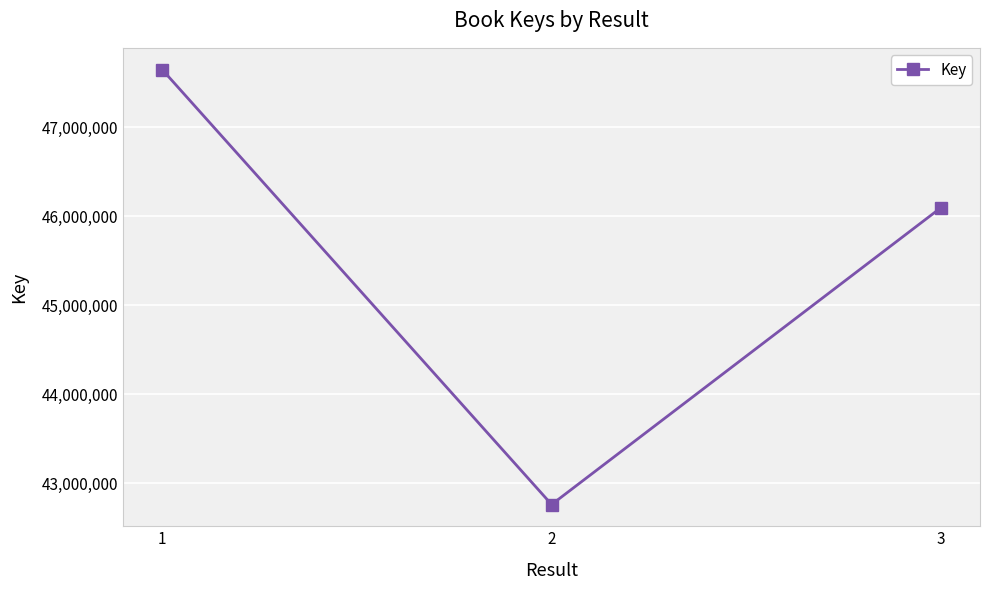

Reading left to right, what are all the values shown in this chart?

47646292	42758148	46095117